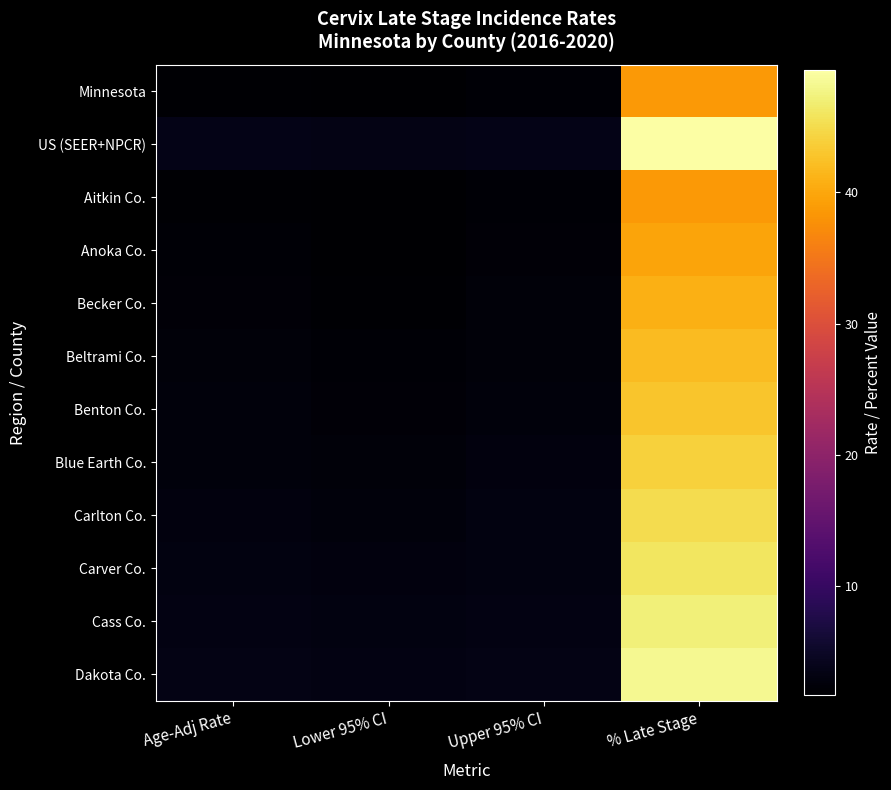

How many series are shown in this chart?

12